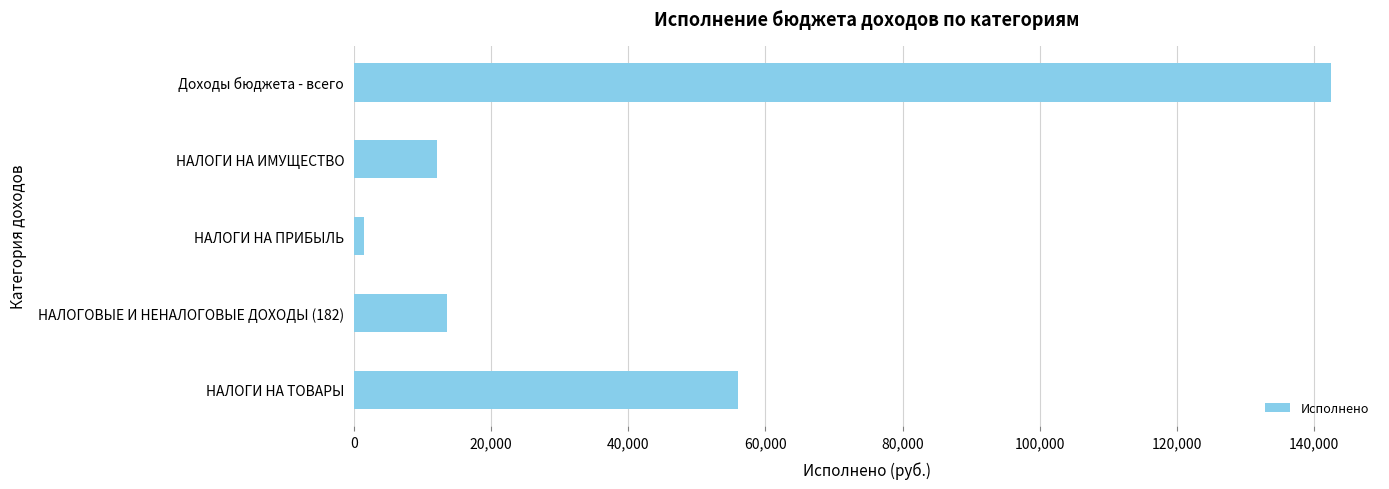

Rank the categories by value from highest to lowest.

Доходы бюджета - всего, НАЛОГИ НА ТОВАРЫ, НАЛОГОВЫЕ И НЕНАЛОГОВЫЕ ДОХОДЫ (182), НАЛОГИ НА ИМУЩЕСТВО, НАЛОГИ НА ПРИБЫЛЬ